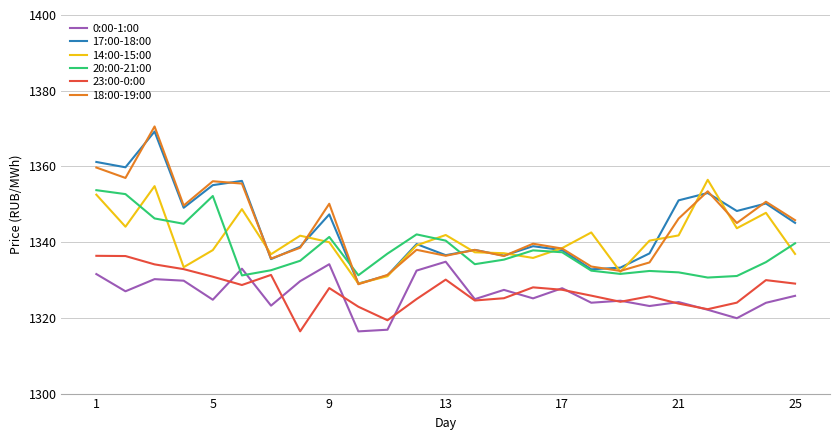

What is the minimum value for 0:00-1:00?

1316.4